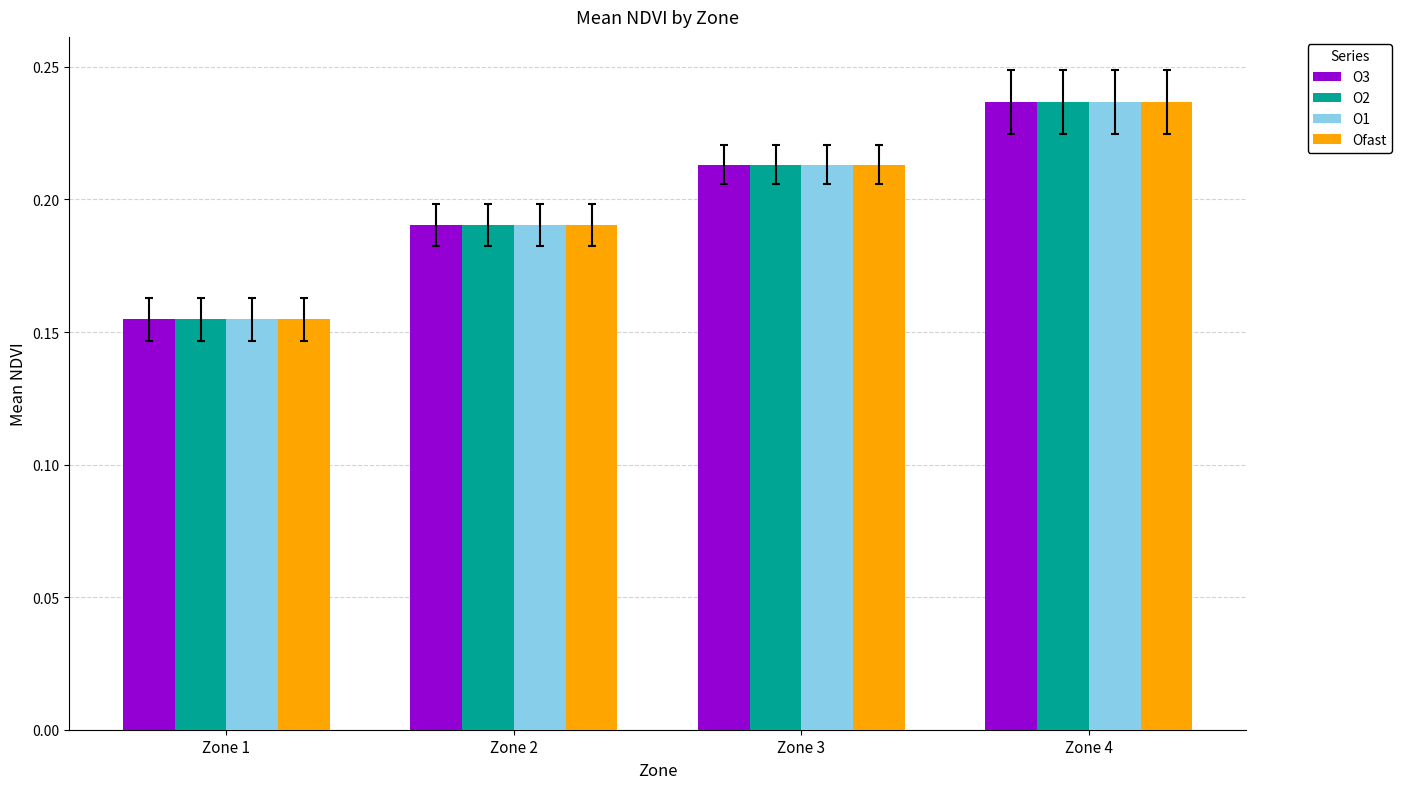

What is the sum of all Ofast values?

0.8